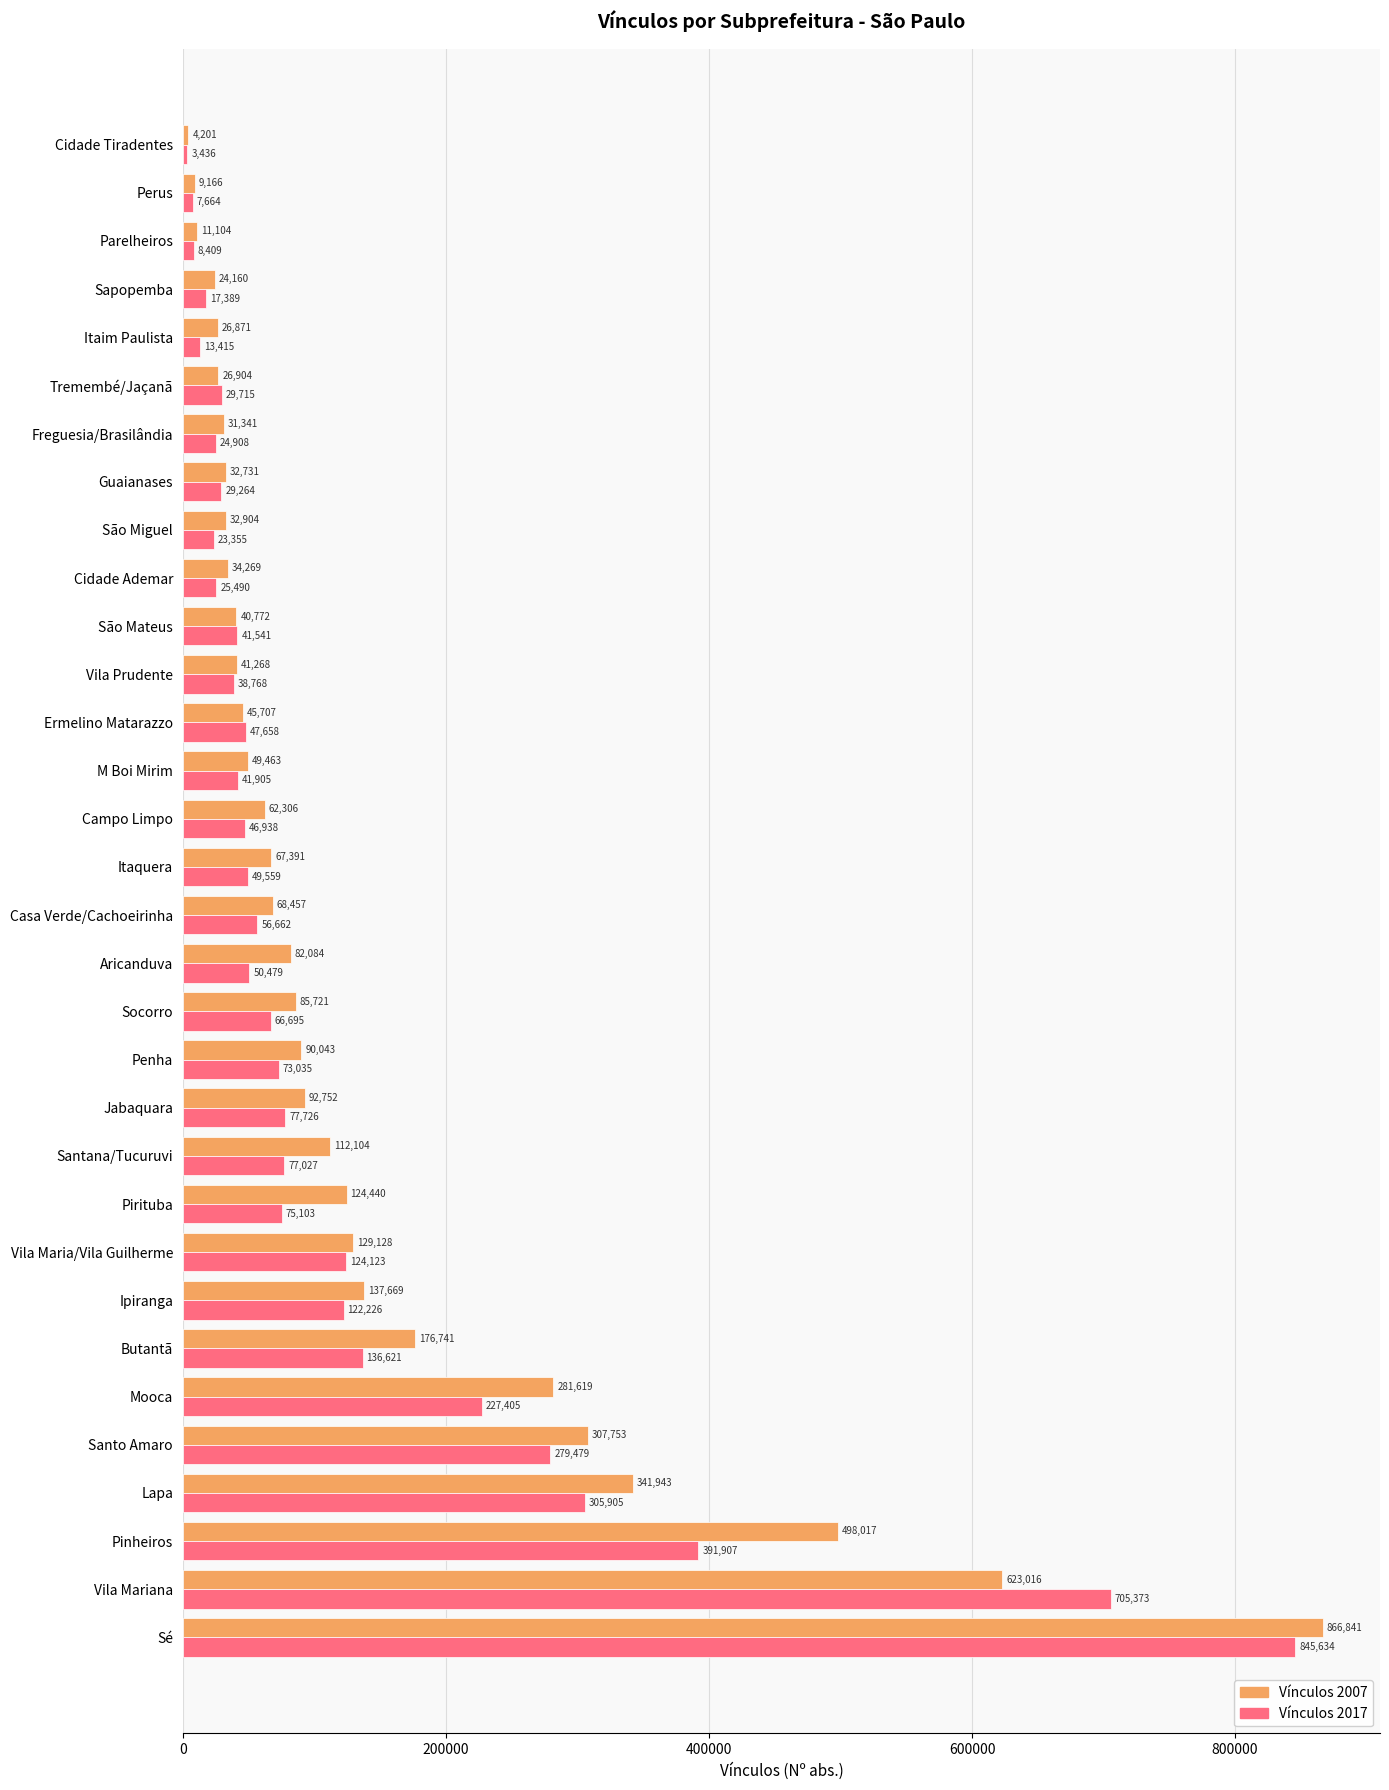

True or false: Vínculos 2017 has a value of 29715 at Tremembé/Jaçanã.

True